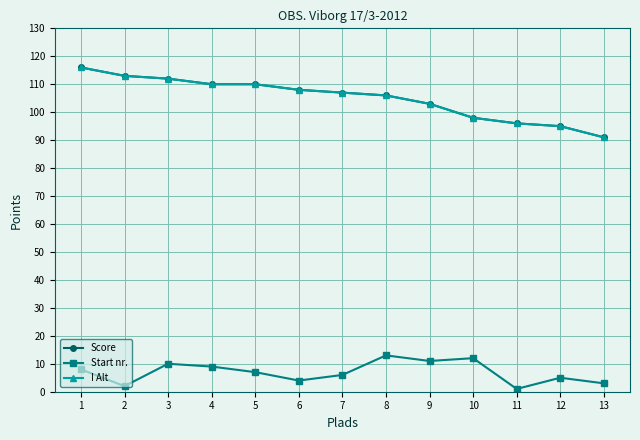

At which label does I Alt first exceed 107?

1